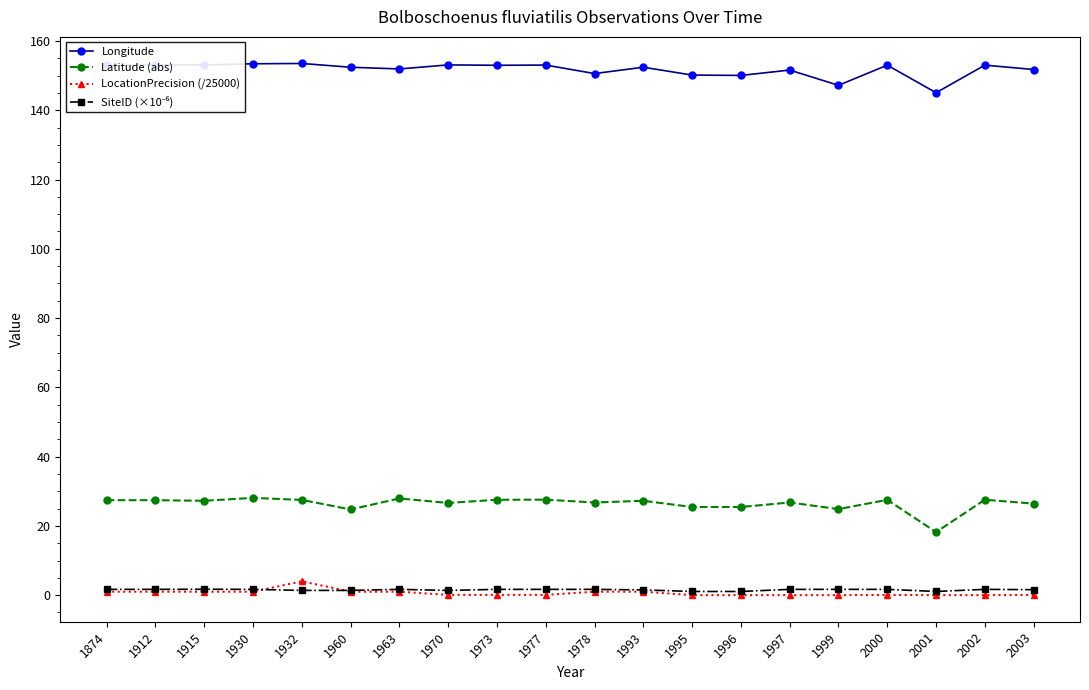

The value of Longitude at 2001 is 195.9. True or false?

False